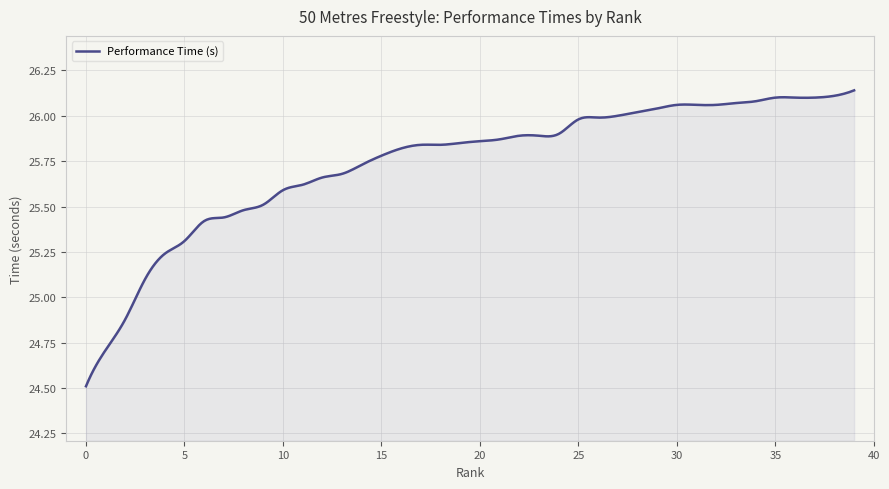

Does the chart display data point markers on the line(s)?

No